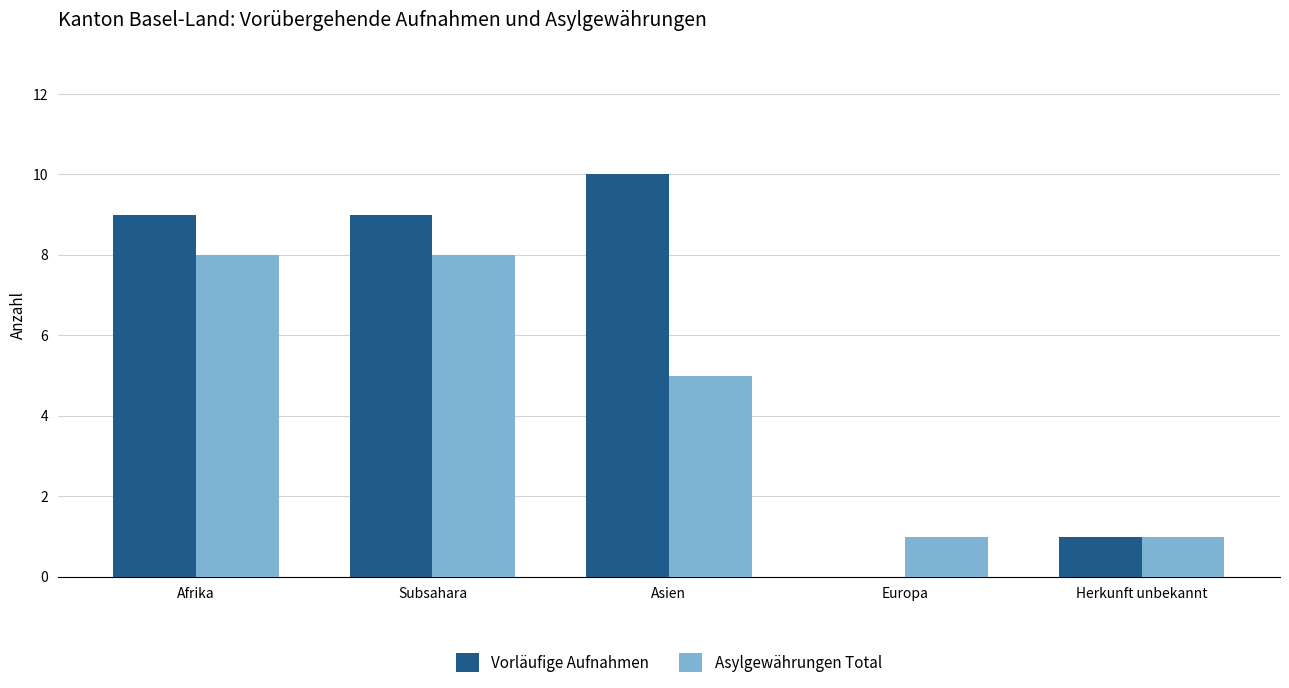

At which category does the chart reach its peak across all series?

Asien